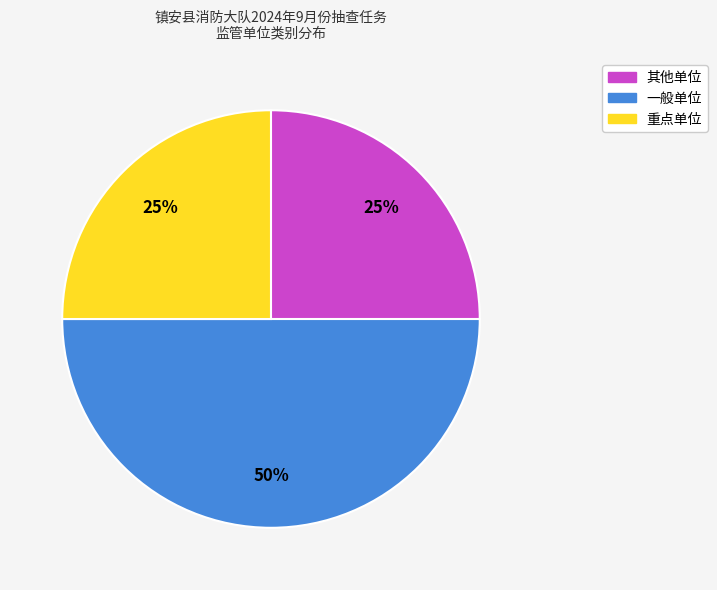

Does 重点单位 represent more than half of the total?

No